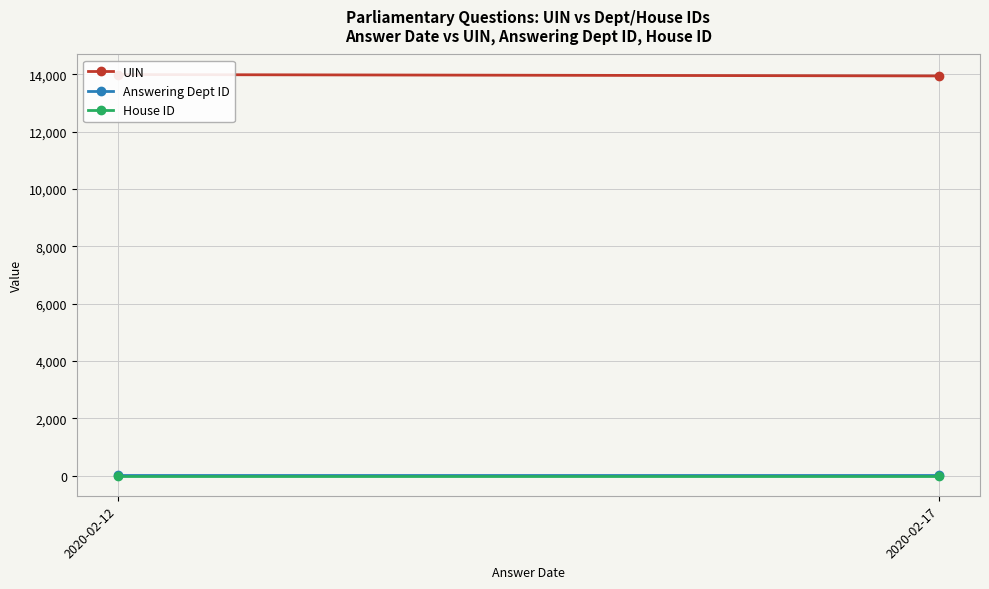

How many lines are shown in the chart?

3